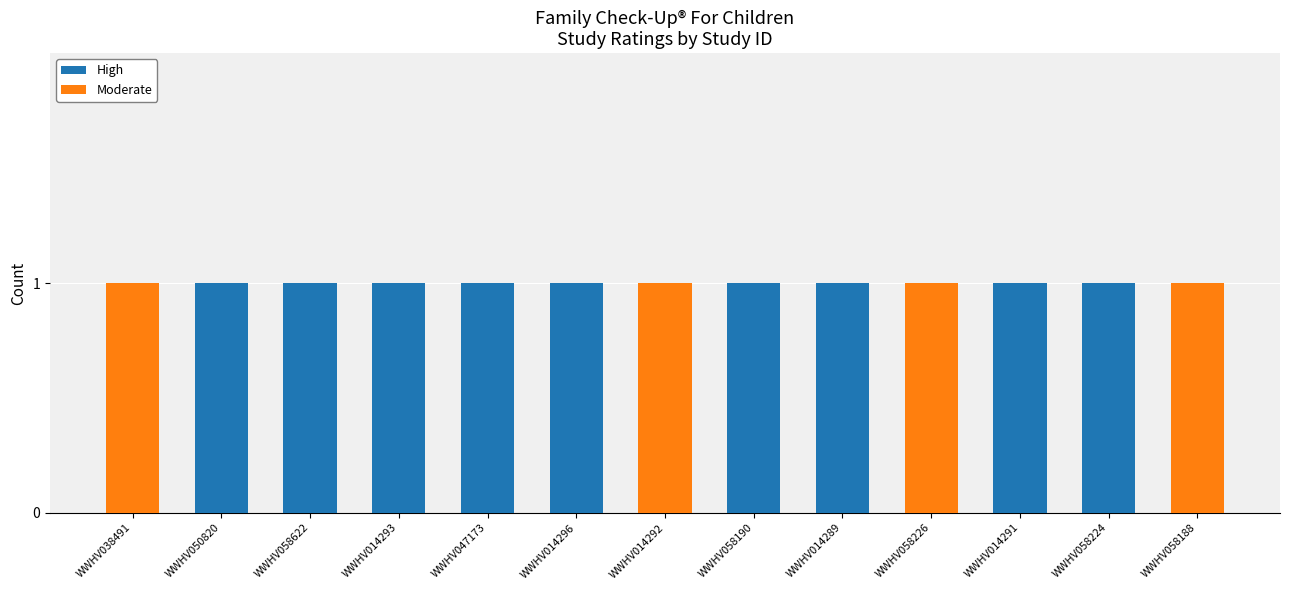

Is it true that High equals 1 at WWHV014296?

True